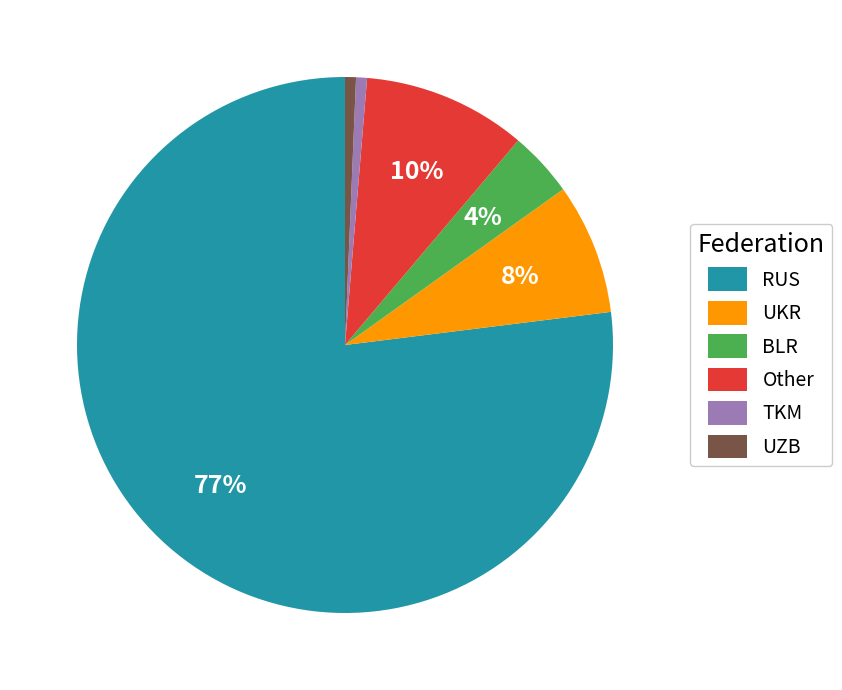

What is the largest slice in the pie chart?

RUS